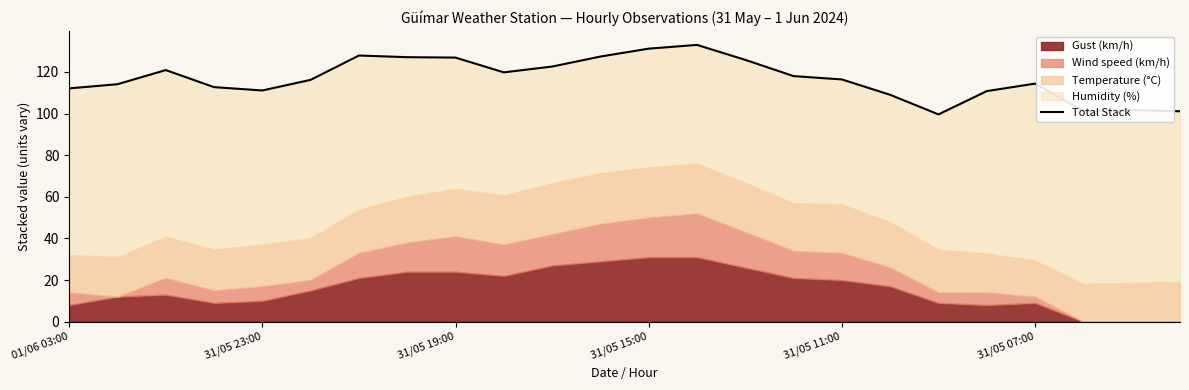

What position from the right is 17?

7